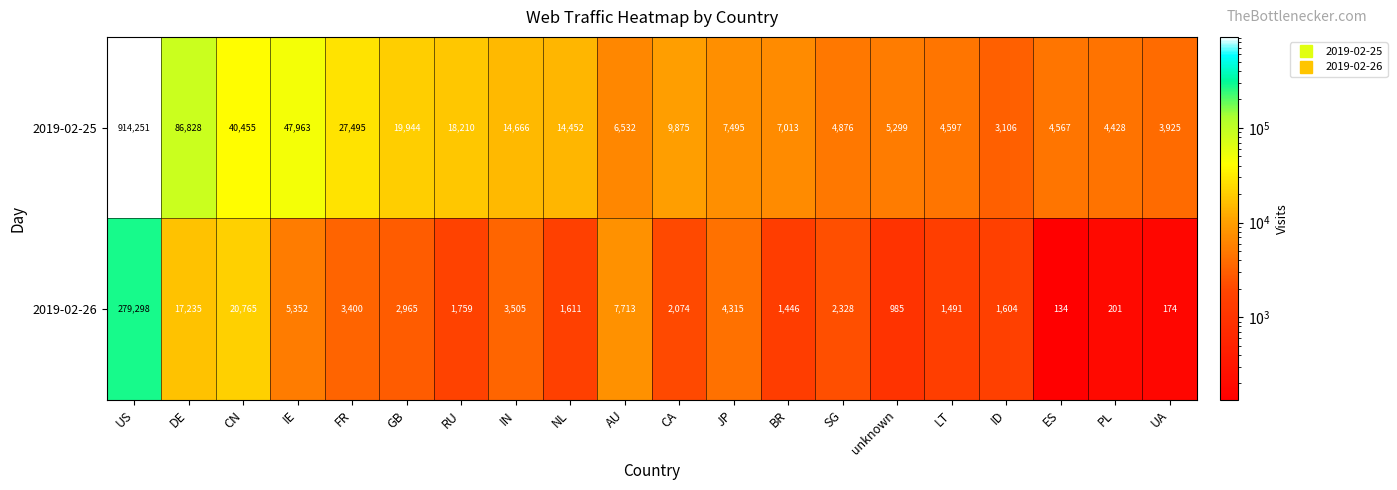

The value of 2019-02-25 at AU is 6532. True or false?

True